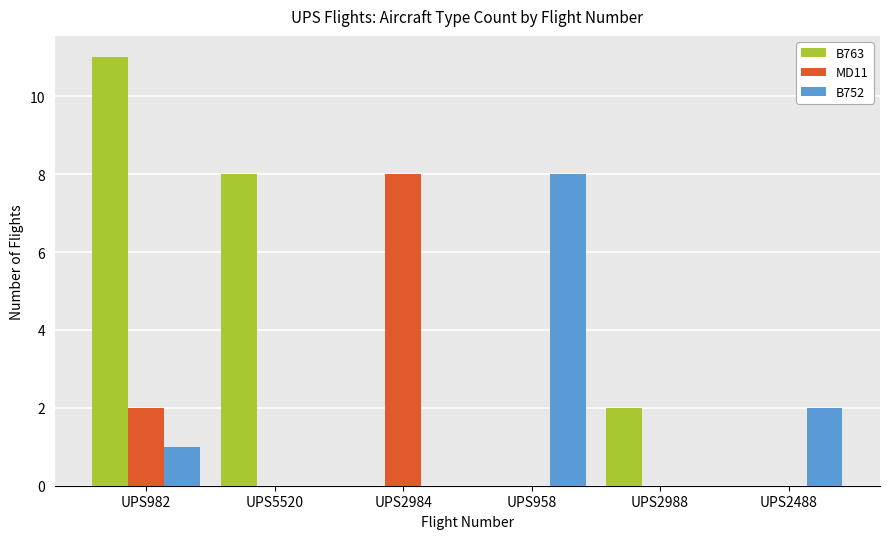

Is it true that B763 equals 0 at UPS958?

True